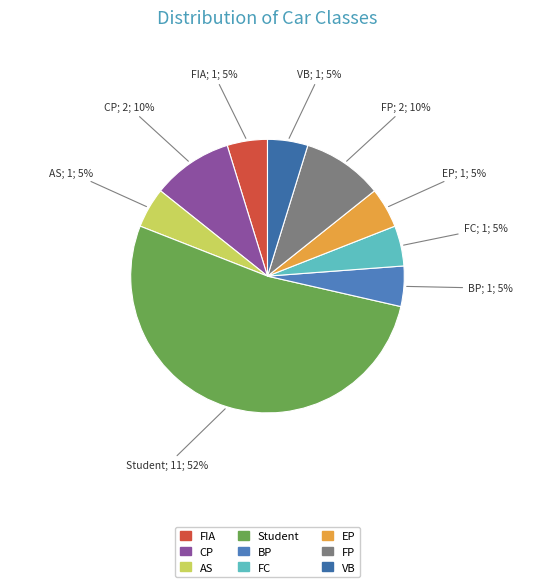

To the nearest percent, what is the average slice percentage?

11%